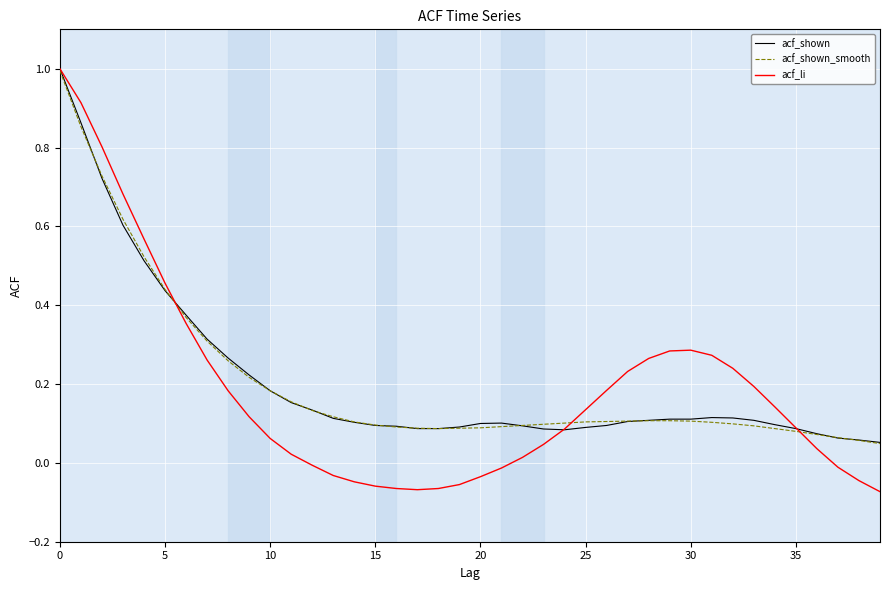

Which series has the widest spread of values?

acf_li